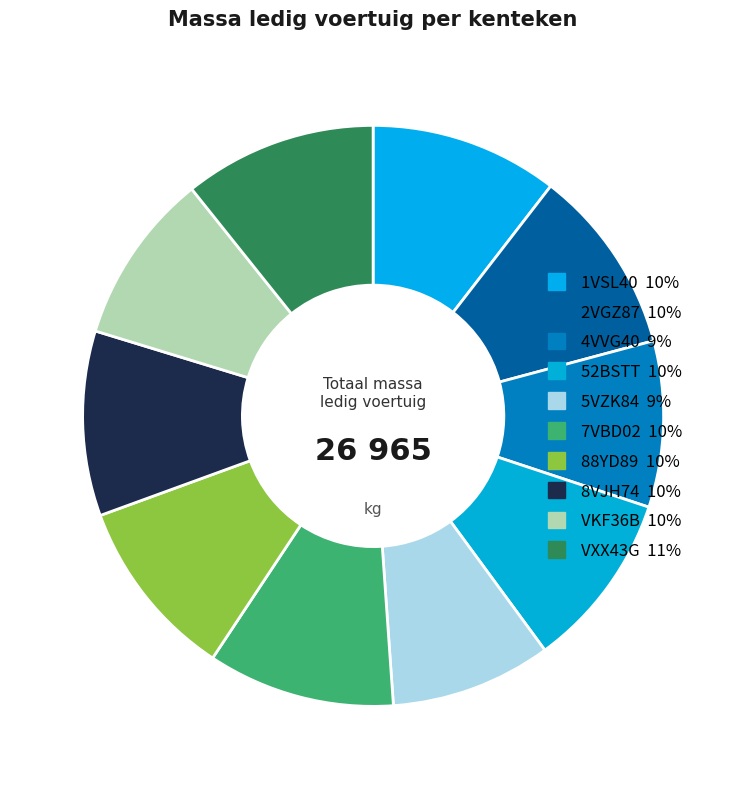

Count the number of slices in the pie.

10